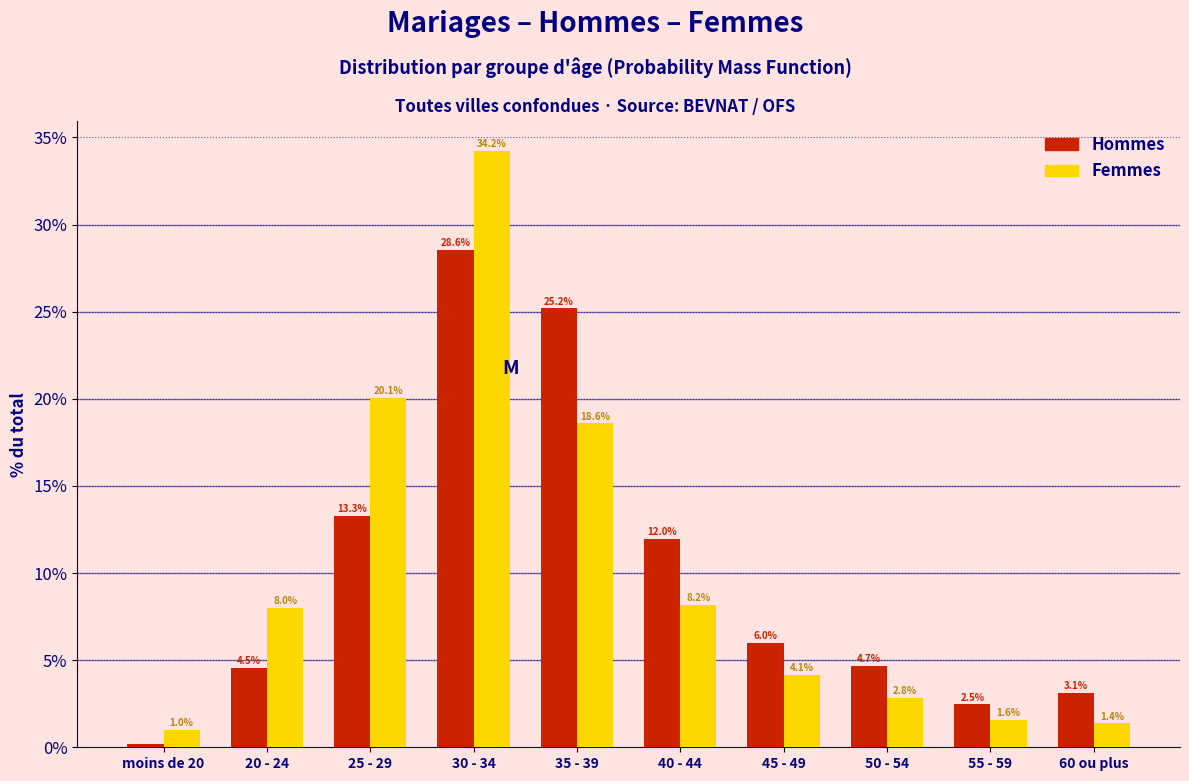

At which label does Hommes first exceed 5?

25 - 29